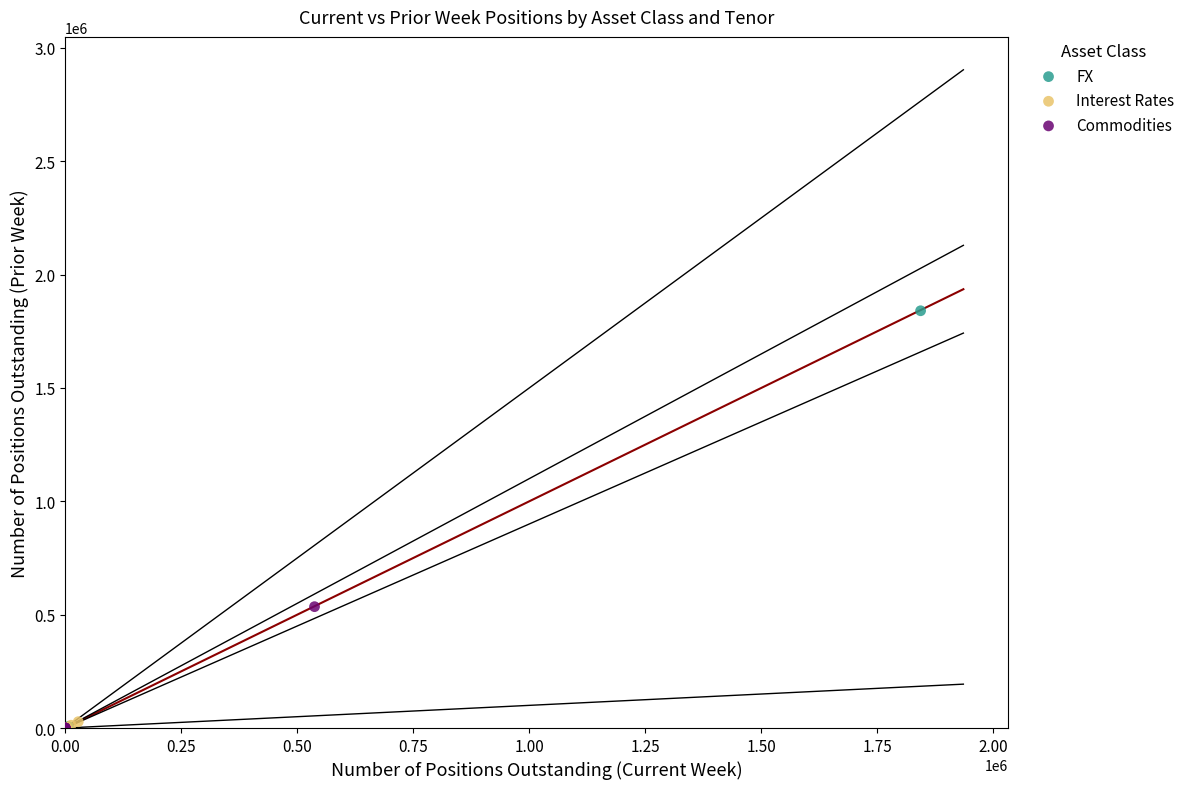

Which series contains the highest Y value?

FX